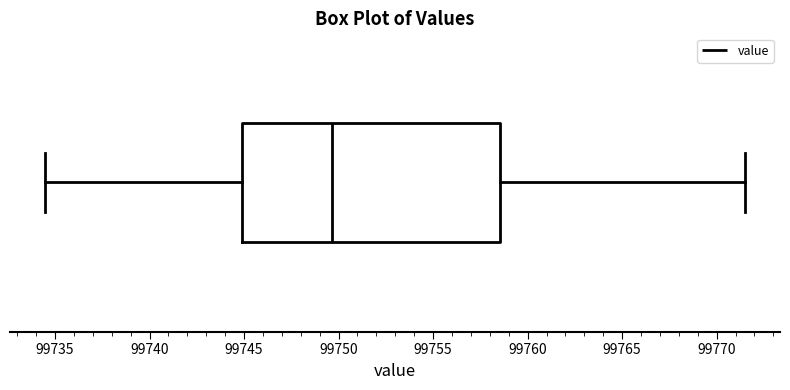

Read this box plot against the x-axis: the position of the median line, the range covered by the box, and the ends of both whiskers. The values are not printed on the chart, so give them approximately, as read against the axis.

median 99749.5, box 99745.0 to 99758.5, whiskers 99734.5 to 99771.5